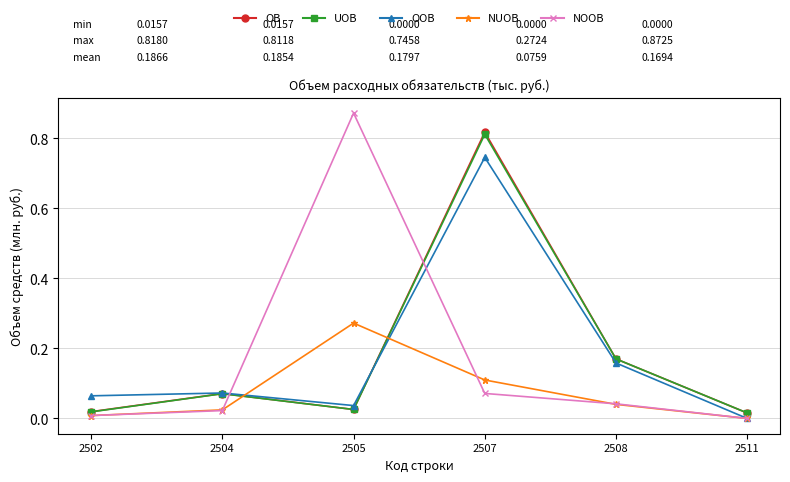

Where is the first local minimum for OOB?

2505